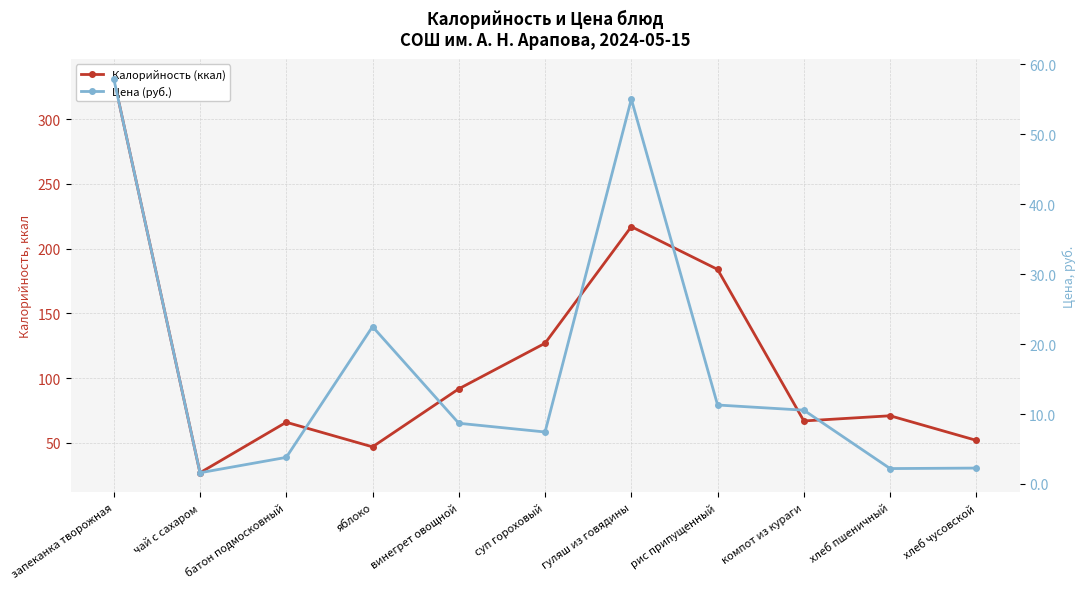

True or false: Калорийность (ккал) and Цена (руб.) intersect in this chart.

False